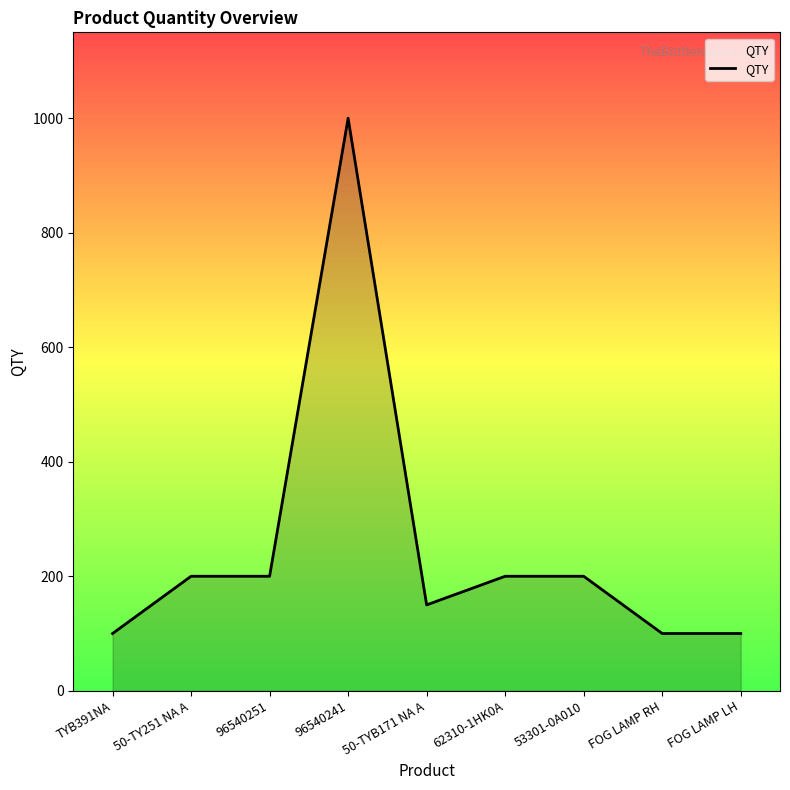

The chart shows a value of 54 at FOG LAMP LH. True or false?

False